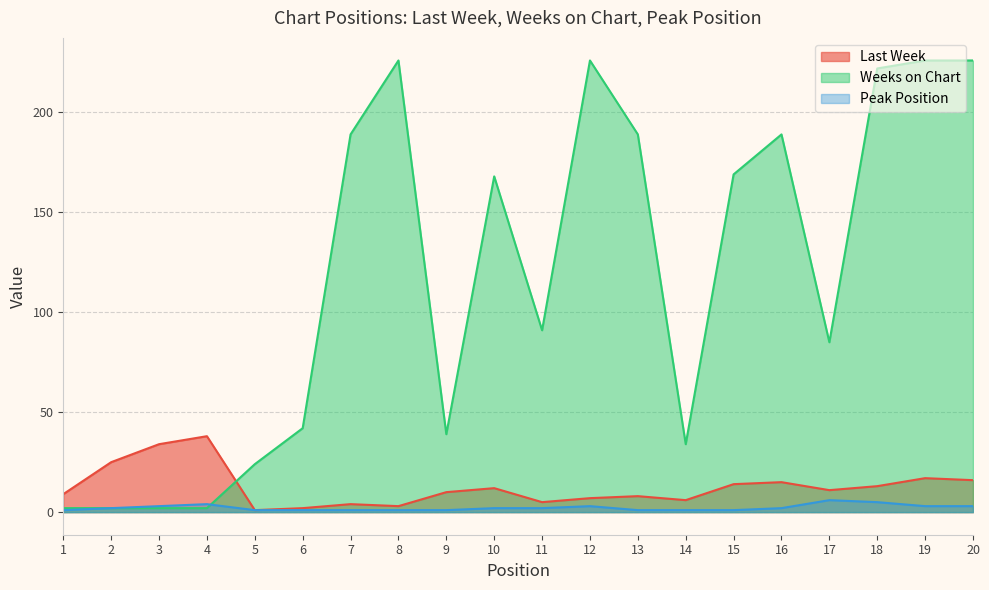

What is the value of the Weeks on Chart point at the 10th from the left?

168